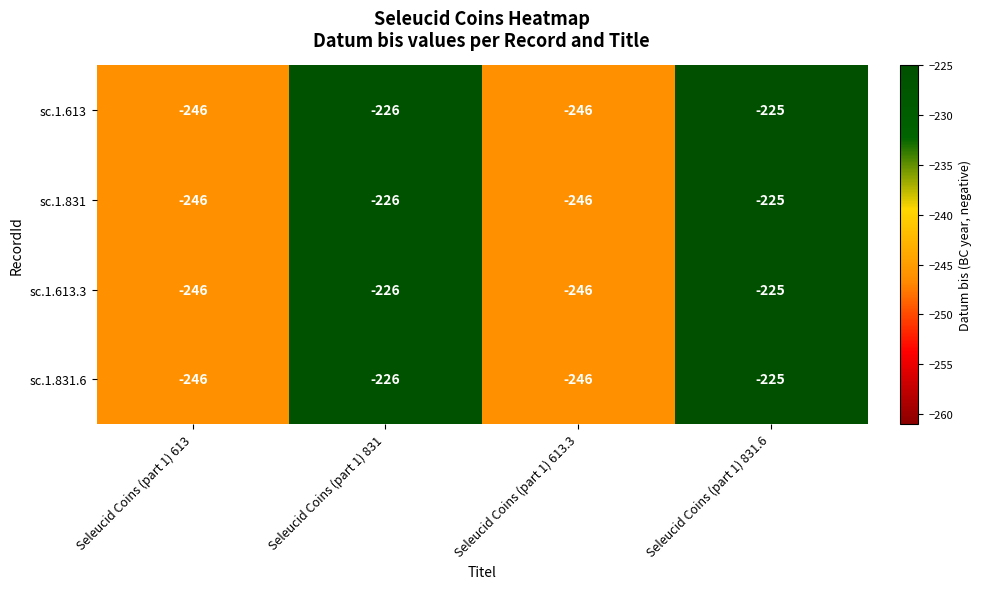

At which category is the sum across all series the highest?

Seleucid Coins (part 1) 831.6